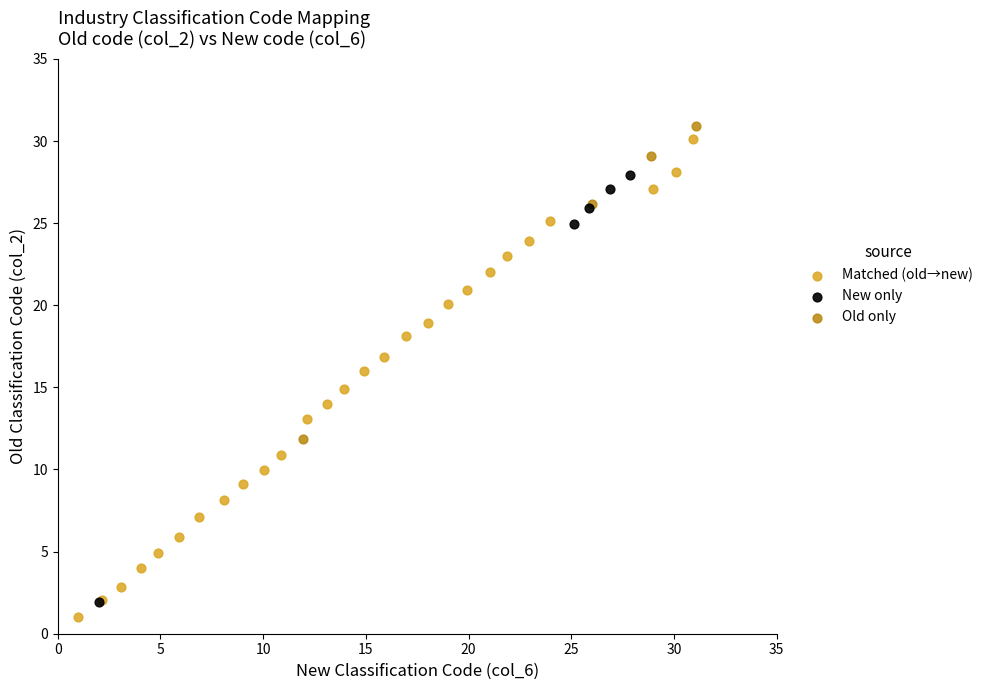

What are all the series names shown in the legend?

Matched (old→new), New only, Old only